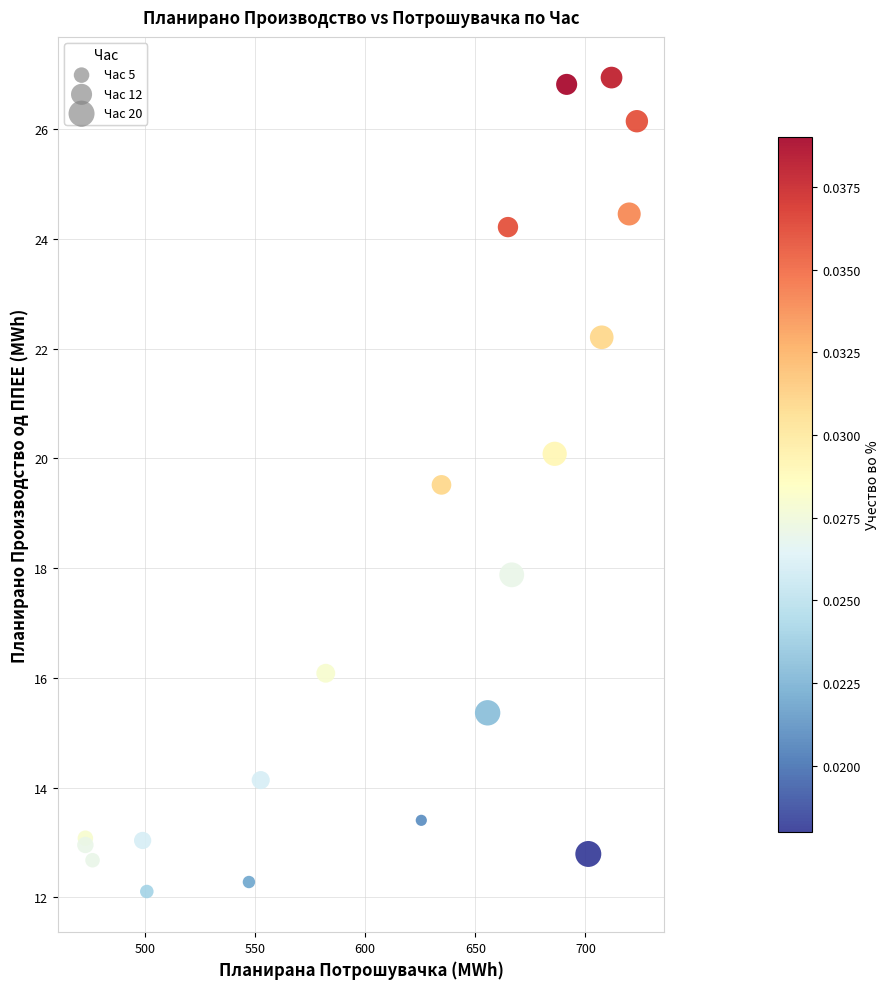

What Y value in the scatter plot is closest to 19?

19.5